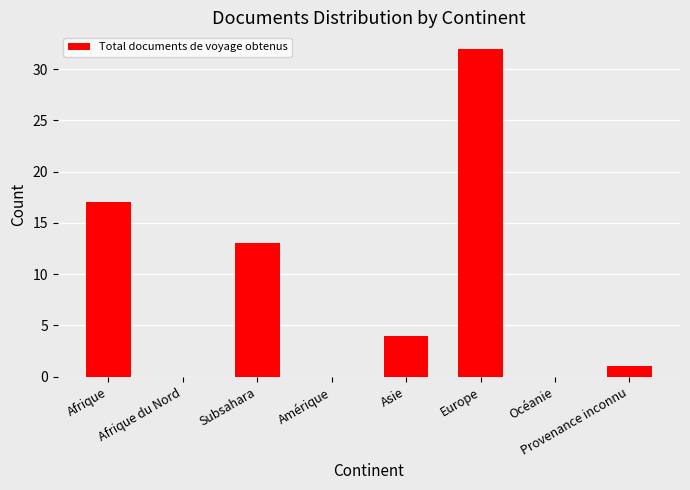

How many series are shown in this chart?

1